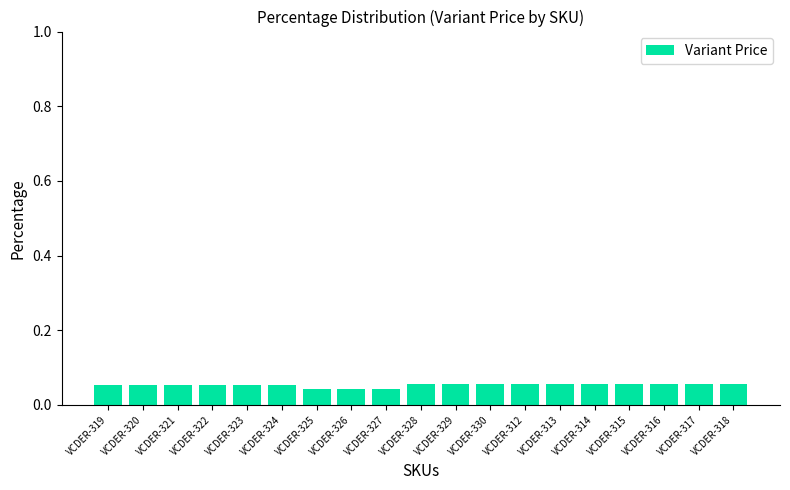

Is it true that the value at VCDER-316 is 0.0?

False